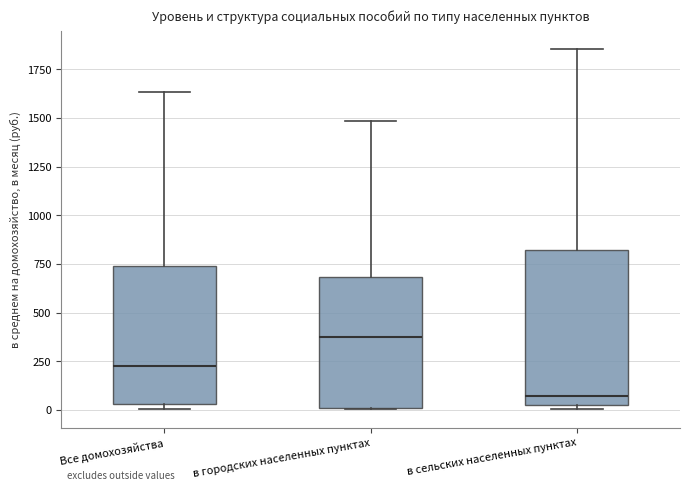

Reading left to right, read every box against the y-axis: the position of its median line, the range the box covers, and the ends of its whiskers. The values are not printed on the chart, so give them approximately, as read against the axis.

Все домохозяйства: median 250, box 50 to 750, whiskers 0 to 1650
в городских населенных пунктах: median 350, box 0 to 700, whiskers 0 to 1500
в сельских населенных пунктах: median 50, box 0 to 800, whiskers 0 (just below the box's lower edge) to 1850